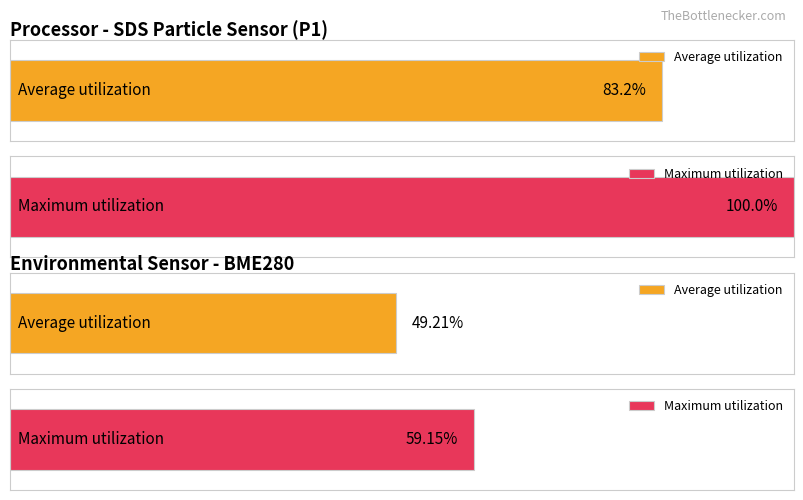

Are the bars horizontal?

Yes